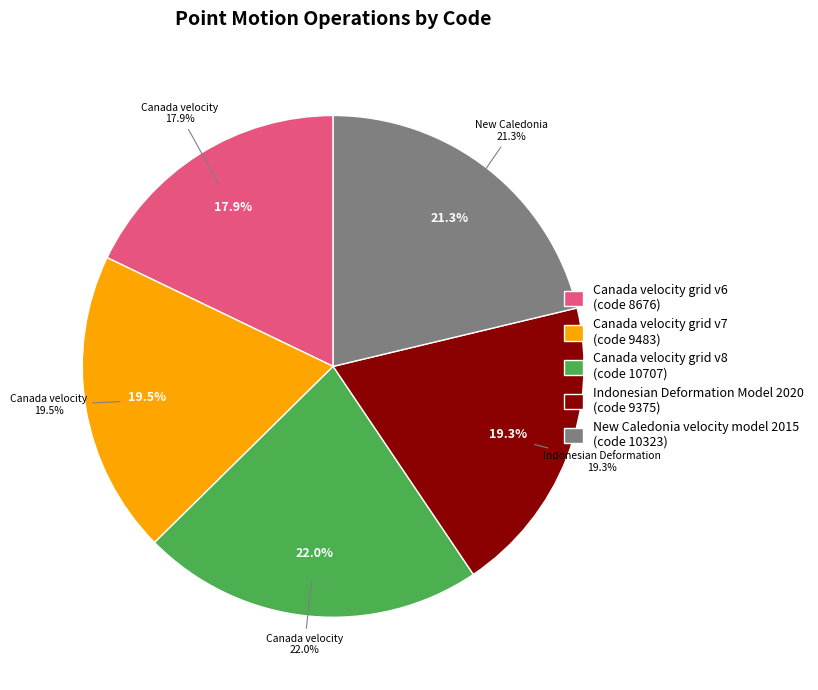

How many slices are in this pie chart?

5